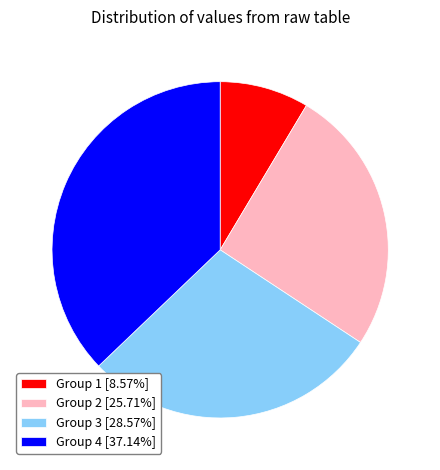

Do Group 2 [25.71%] and Group 3 [28.57%] together represent more than half of the pie?

Yes